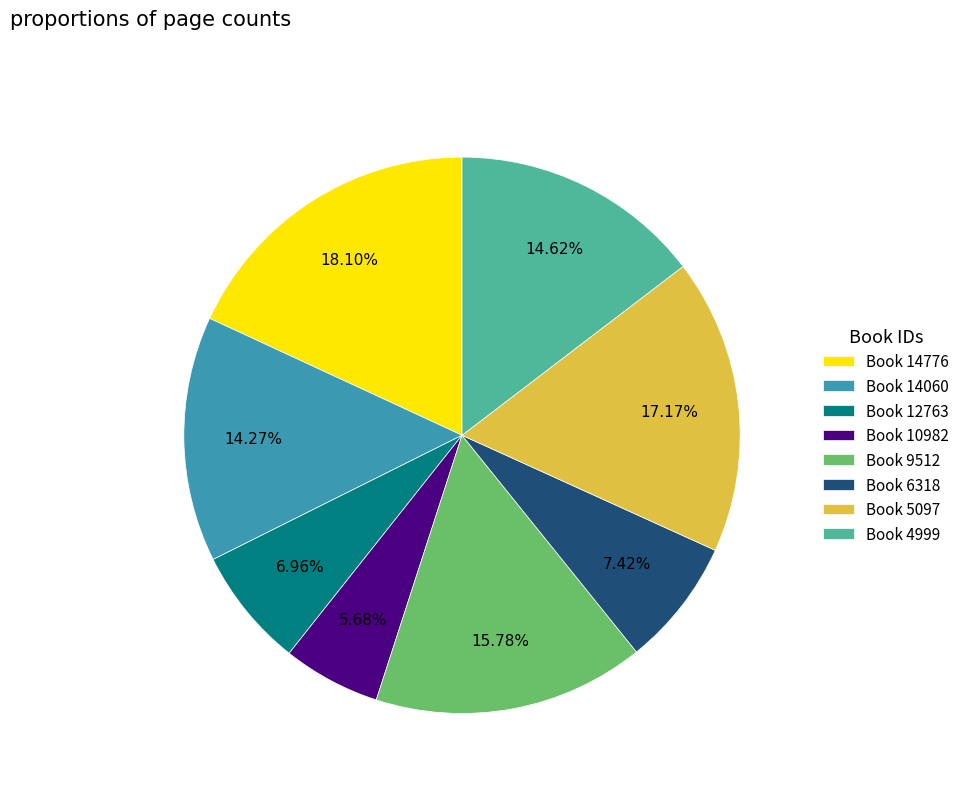

Which category has the biggest portion of the pie?

Book 14776